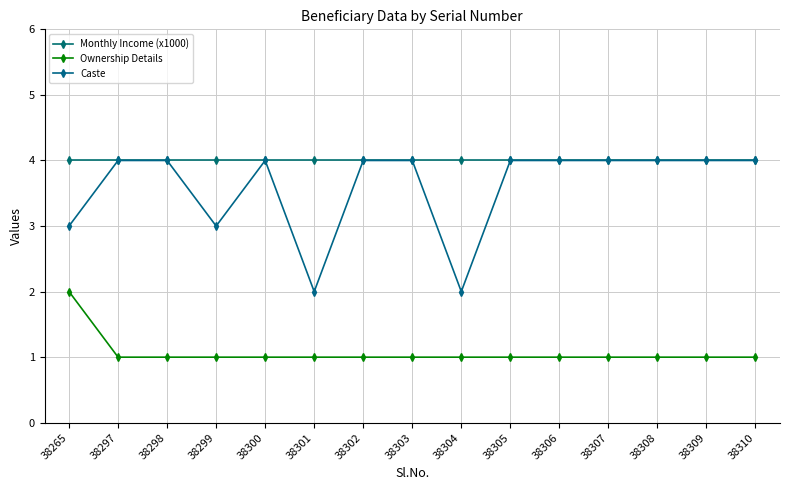

True or false: Ownership Details has more than 0 points higher than both neighbors.

False